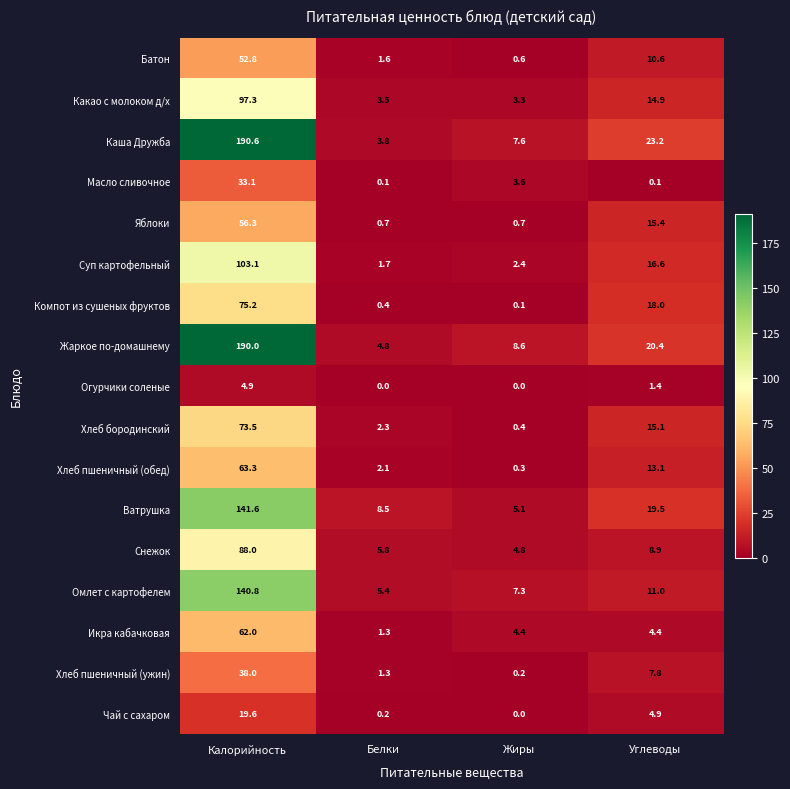

Count the number of data series in this chart.

17